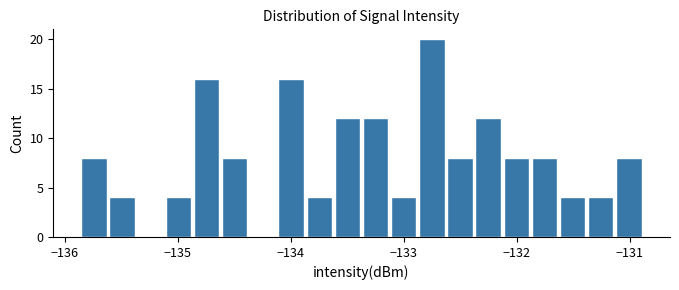

Read against the x-axis, roughly where is the centre of the tallest bar?

-132.8